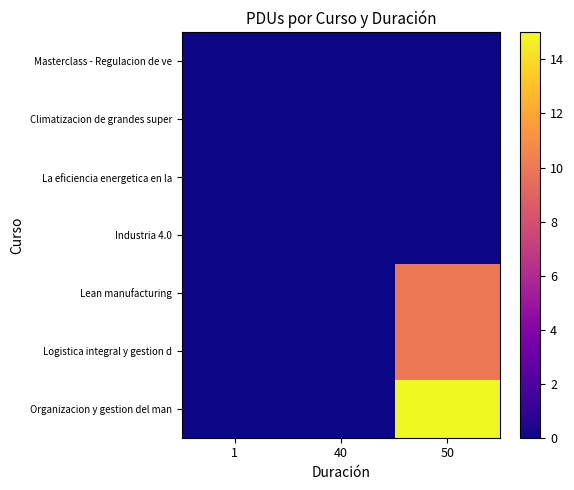

Which series has the largest total across all categories?

Organizacion y gestion del man